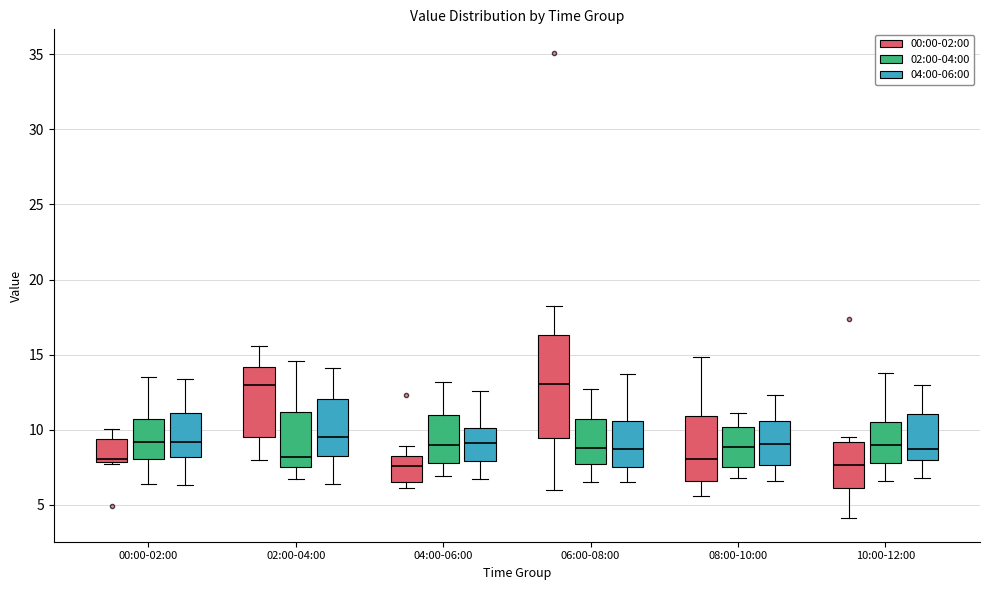

Reading left to right, read every box against the y-axis: the position of its median line, the range the box covers, and the ends of its whiskers. The values are not printed on the chart, so give them approximately, as read against the axis.

00:00-02:00 (00:00-02:00): median 8.0, box 8.0 to 9.5, whiskers 7.5 to 10.0
00:00-02:00 (02:00-04:00): median 9.0, box 8.0 to 10.5, whiskers 6.5 to 13.5
00:00-02:00 (04:00-06:00): median 9.0, box 8.0 to 11.0, whiskers 6.5 to 13.5
02:00-04:00 (00:00-02:00): median 13.0, box 9.5 to 14.0, whiskers 8.0 to 15.5
02:00-04:00 (02:00-04:00): median 8.0, box 7.5 to 11.0, whiskers 6.5 to 14.5
02:00-04:00 (04:00-06:00): median 9.5, box 8.5 to 12.0, whiskers 6.5 to 14.0
04:00-06:00 (00:00-02:00): median 7.5, box 6.5 to 8.5, whiskers 6.0 to 9.0
04:00-06:00 (02:00-04:00): median 9.0, box 8.0 to 11.0, whiskers 7.0 to 13.0
04:00-06:00 (04:00-06:00): median 9.0, box 8.0 to 10.0, whiskers 6.5 to 12.5
06:00-08:00 (00:00-02:00): median 13.0, box 9.5 to 16.5, whiskers 6.0 to 18.0
06:00-08:00 (02:00-04:00): median 9.0, box 8.0 to 11.0, whiskers 6.5 to 12.5
06:00-08:00 (04:00-06:00): median 8.5, box 7.5 to 10.5, whiskers 6.5 to 13.5
08:00-10:00 (00:00-02:00): median 8.0, box 6.5 to 11.0, whiskers 5.5 to 15.0
08:00-10:00 (02:00-04:00): median 9.0, box 7.5 to 10.0, whiskers 7.0 to 11.0
08:00-10:00 (04:00-06:00): median 9.0, box 7.5 to 10.5, whiskers 6.5 to 12.5
10:00-12:00 (00:00-02:00): median 7.5, box 6.0 to 9.0, whiskers 4.0 to 9.5
10:00-12:00 (02:00-04:00): median 9.0, box 8.0 to 10.5, whiskers 6.5 to 14.0
10:00-12:00 (04:00-06:00): median 9.0, box 8.0 to 11.0, whiskers 7.0 to 13.0